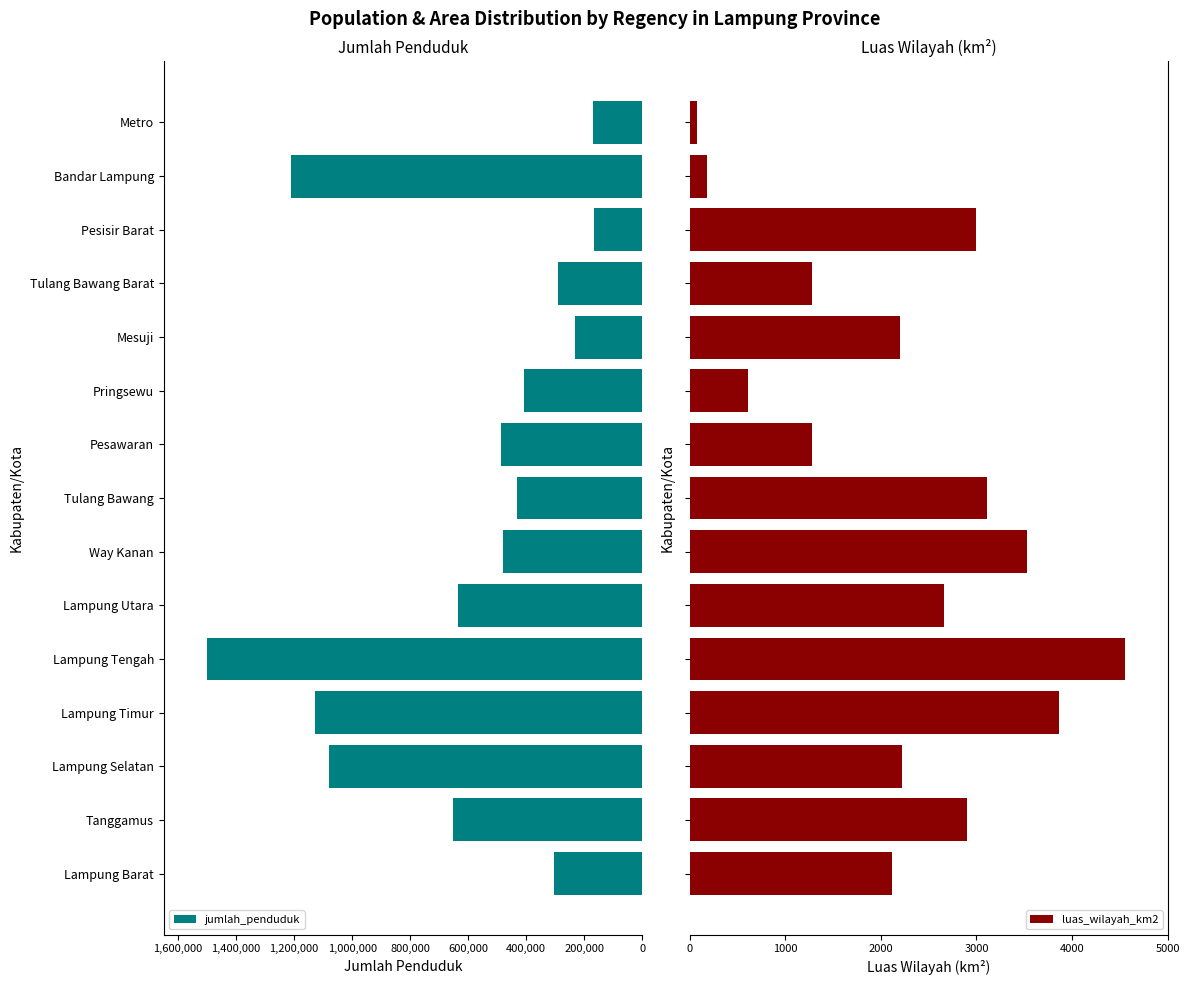

At how many categories does at least one series exceed 1027076?

4